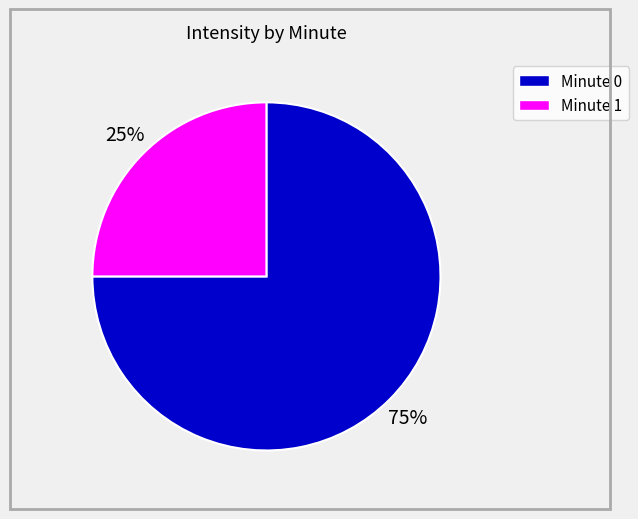

To the nearest percent, what is the difference between the largest and smallest slice percentages?

50%